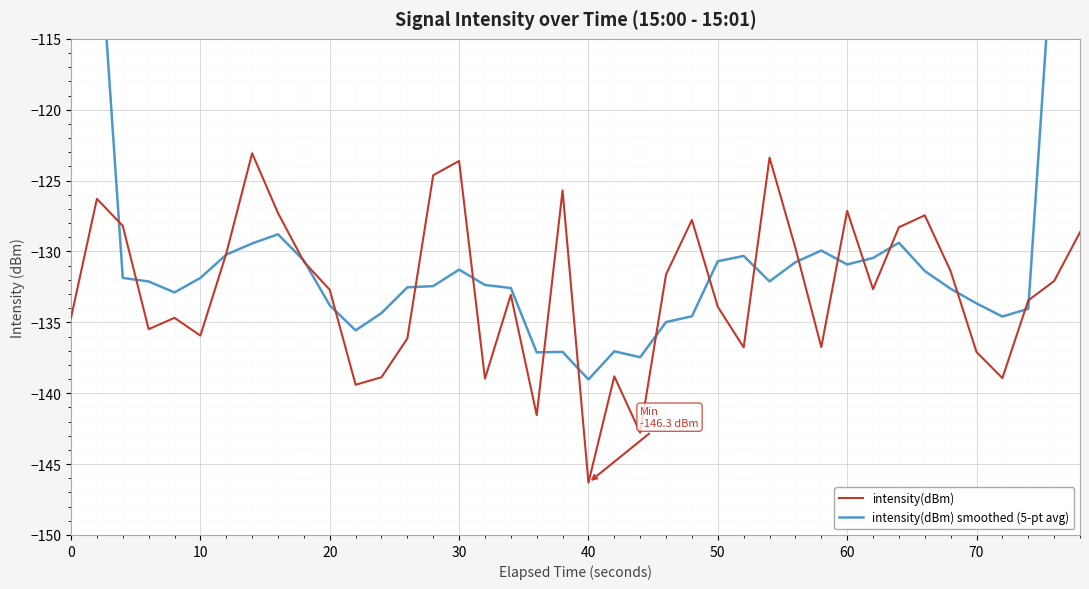

What is the highest value of the intensity(dBm) series?

-123.1